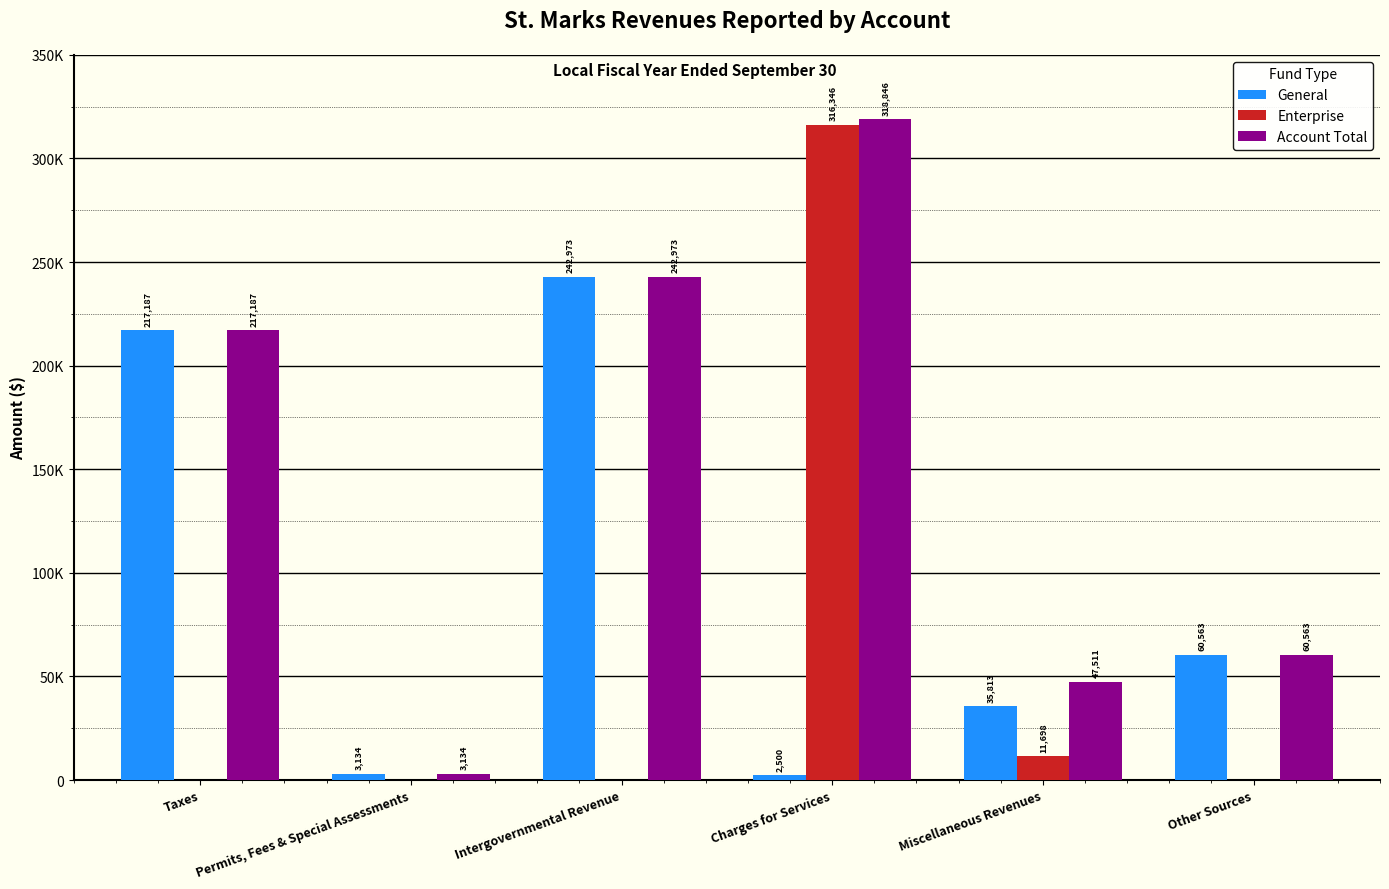

Are the bars horizontal?

No